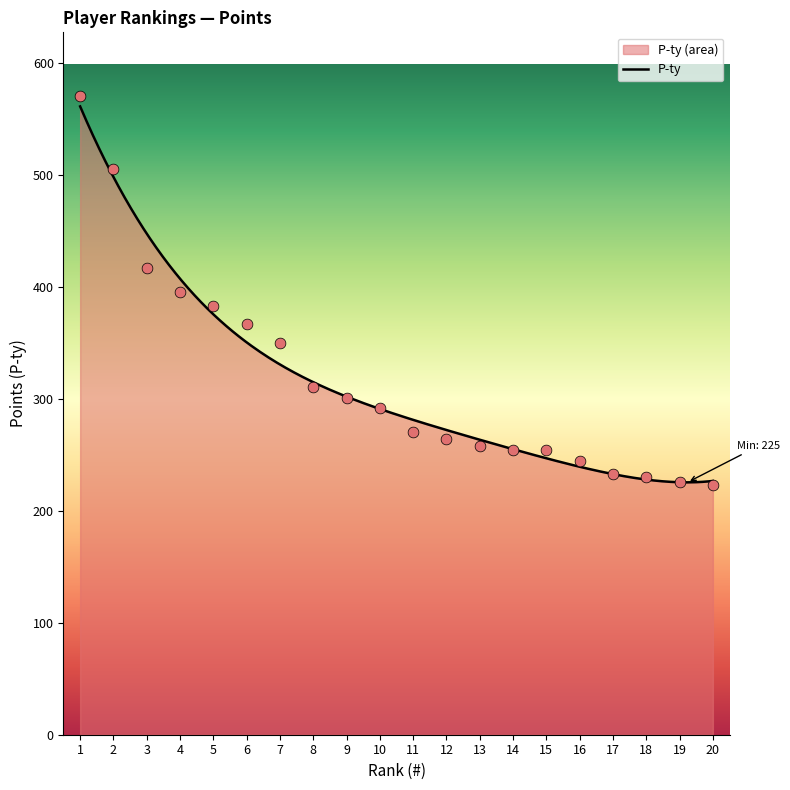

What is the change in value from 1 to 7?

-220